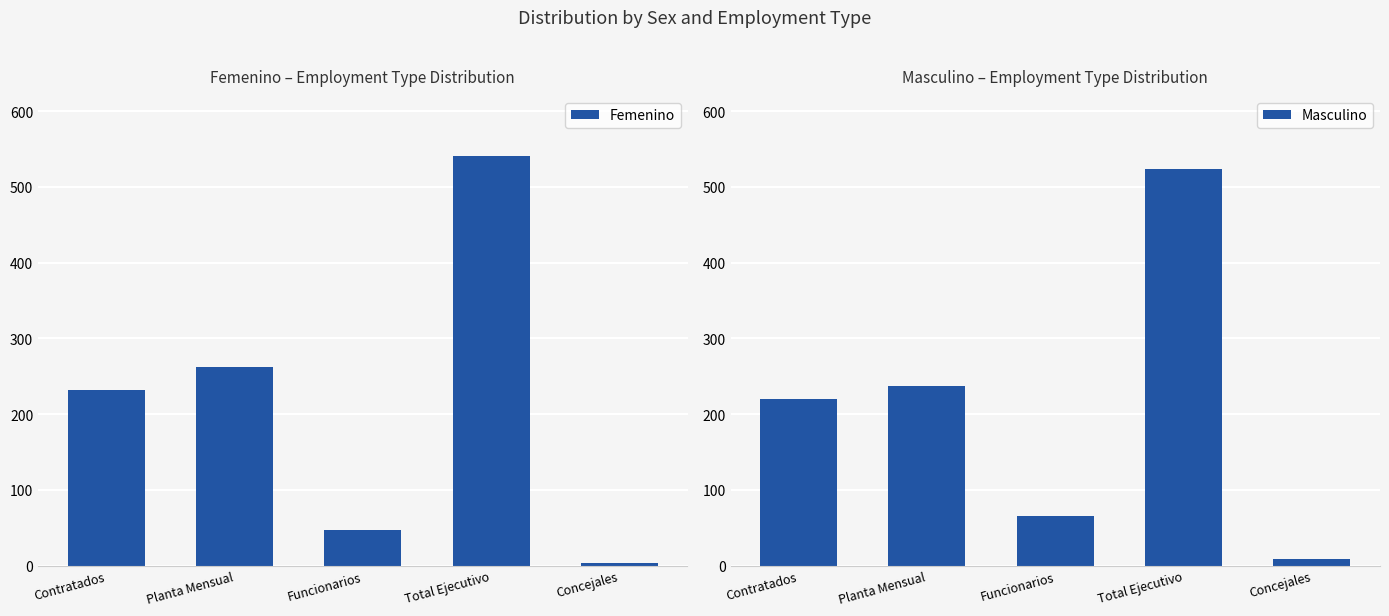

Rank the categories by Masculino value from highest to lowest.

Total Ejecutivo, Planta Mensual, Contratados, Funcionarios, Concejales